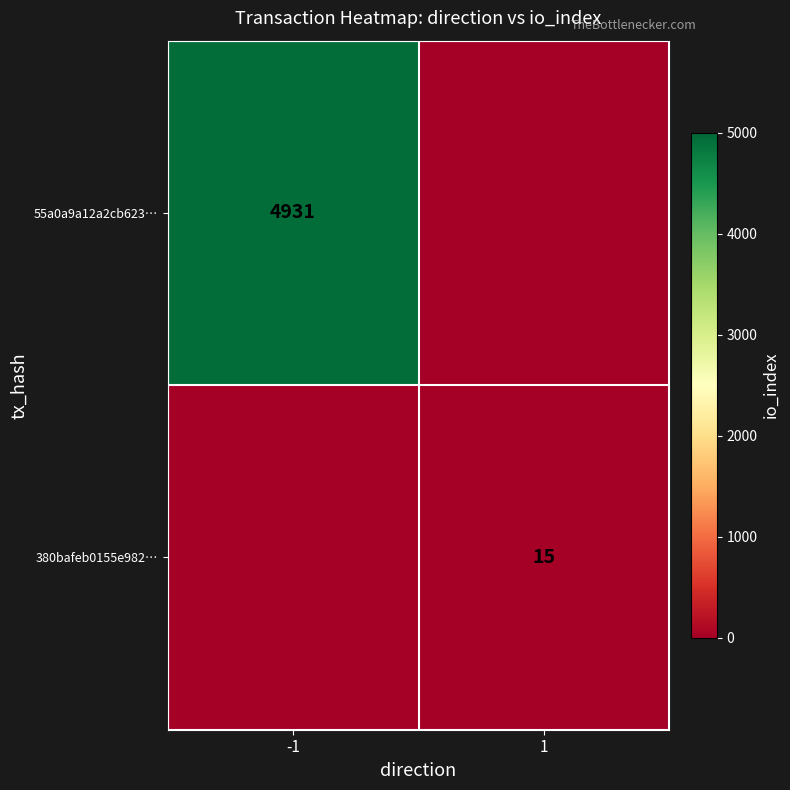

Which has a higher value, 1 or -1?

-1